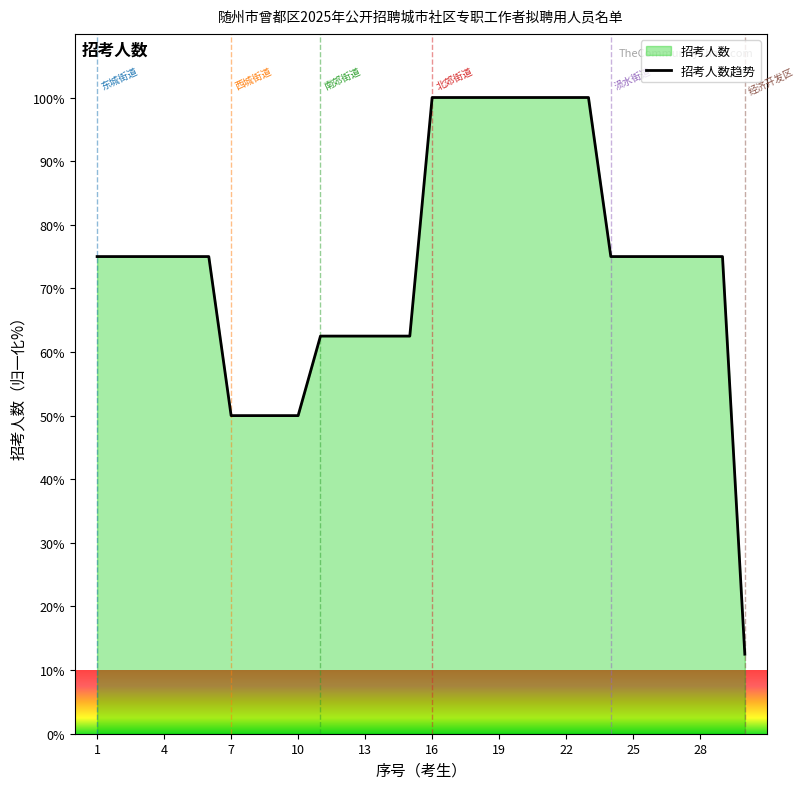

What is the minimum value shown in the chart?

12.5